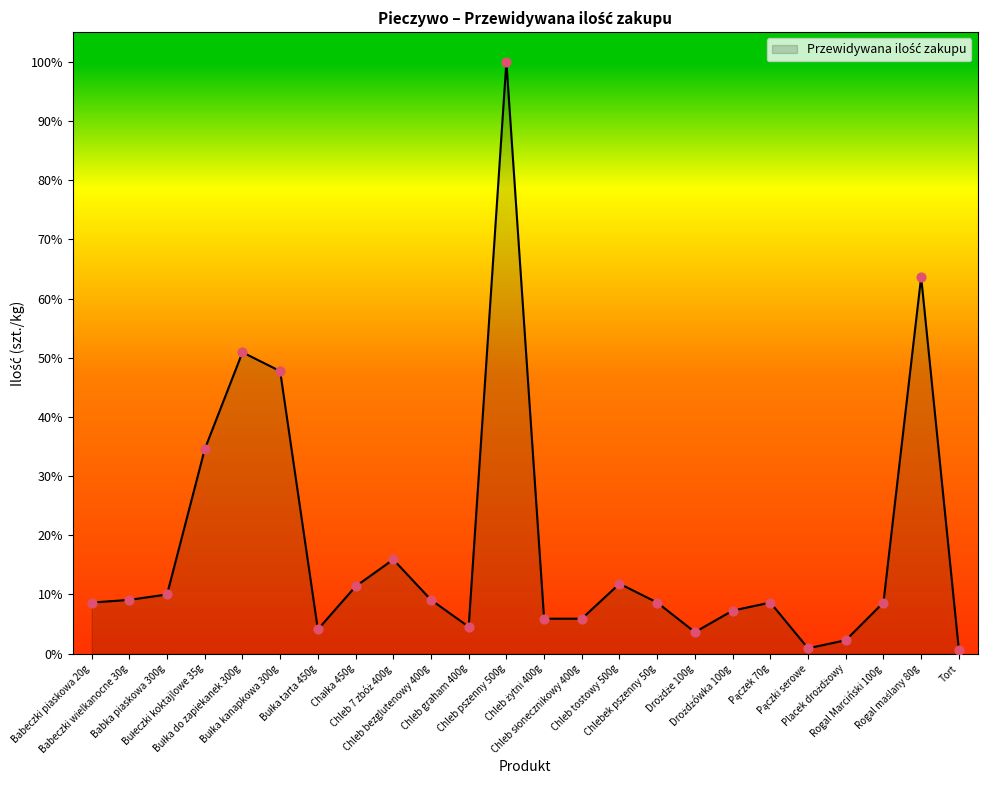

What is the change in value from Drożdże 100g to Pączek 70g?

+110.0